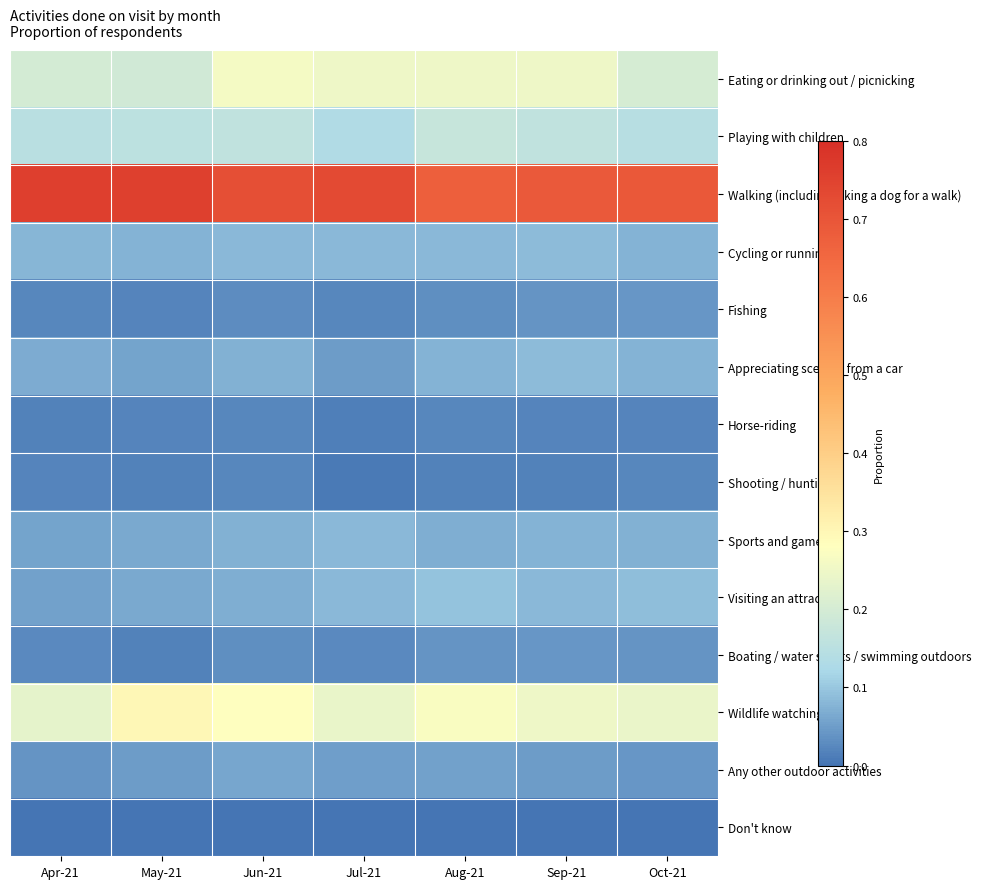

Reading left to right, what are all the values shown in this chart?

Eating or drinking out / picnicking: Apr-21=0.2	May-21=0.2	Jun-21=0.3	Jul-21=0.2	Aug-21=0.2	Sep-21=0.2	Oct-21=0.2
Playing with children: Apr-21=0.1	May-21=0.2	Jun-21=0.2	Jul-21=0.1	Aug-21=0.2	Sep-21=0.2	Oct-21=0.1
Walking (including taking a dog for a walk): Apr-21=0.8	May-21=0.8	Jun-21=0.7	Jul-21=0.7	Aug-21=0.7	Sep-21=0.7	Oct-21=0.7
Cycling or running: Apr-21=0.1	May-21=0.1	Jun-21=0.1	Jul-21=0.1	Aug-21=0.1	Sep-21=0.1	Oct-21=0.1
Fishing: Apr-21=0.0	May-21=0.0	Jun-21=0.0	Jul-21=0.0	Aug-21=0.0	Sep-21=0.0	Oct-21=0.0
Appreciating scenery from a car: Apr-21=0.1	May-21=0.1	Jun-21=0.1	Jul-21=0.0	Aug-21=0.1	Sep-21=0.1	Oct-21=0.1
Horse-riding: Apr-21=0.0	May-21=0.0	Jun-21=0.0	Jul-21=0.0	Aug-21=0.0	Sep-21=0.0	Oct-21=0.0
Shooting / hunting: Apr-21=0.0	May-21=0.0	Jun-21=0.0	Jul-21=0.0	Aug-21=0.0	Sep-21=0.0	Oct-21=0.0
Sports and games: Apr-21=0.1	May-21=0.1	Jun-21=0.1	Jul-21=0.1	Aug-21=0.1	Sep-21=0.1	Oct-21=0.1
Visiting an attraction: Apr-21=0.1	May-21=0.1	Jun-21=0.1	Jul-21=0.1	Aug-21=0.1	Sep-21=0.1	Oct-21=0.1
Boating / water sports / swimming outdoors: Apr-21=0.0	May-21=0.0	Jun-21=0.0	Jul-21=0.0	Aug-21=0.0	Sep-21=0.0	Oct-21=0.0
Wildlife watching: Apr-21=0.2	May-21=0.3	Jun-21=0.3	Jul-21=0.2	Aug-21=0.3	Sep-21=0.2	Oct-21=0.2
Any other outdoor activities: Apr-21=0.0	May-21=0.0	Jun-21=0.1	Jul-21=0.1	Aug-21=0.1	Sep-21=0.0	Oct-21=0.0
Don't know: Apr-21=0.0	May-21=0.0	Jun-21=0.0	Jul-21=0.0	Aug-21=0.0	Sep-21=0.0	Oct-21=0.0